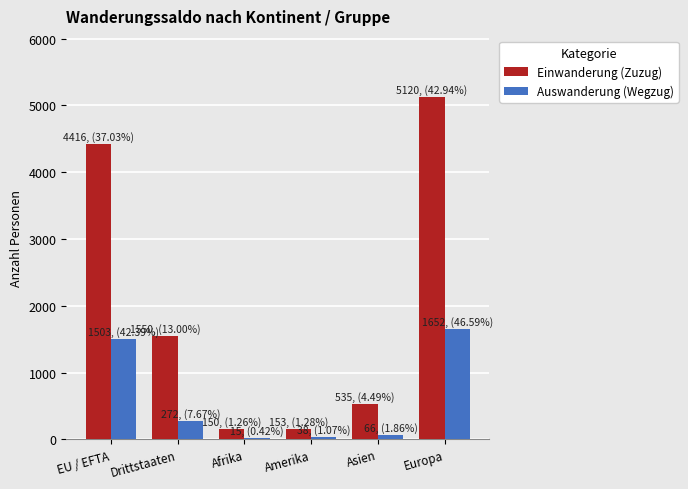

Does the chart contain stacked bars?

No